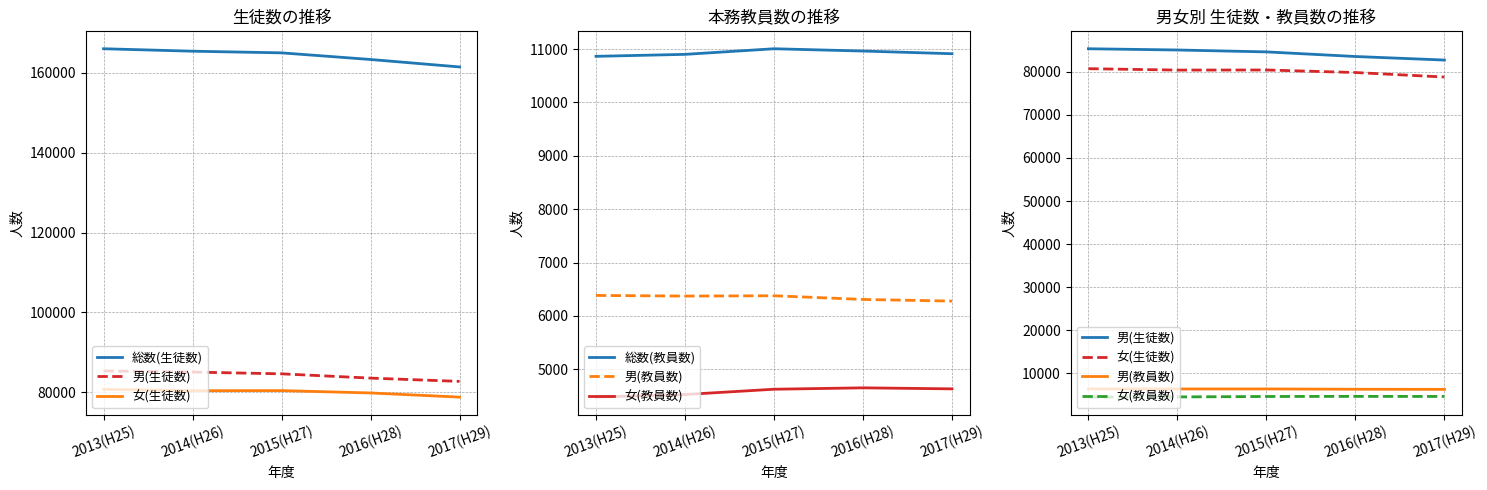

How many values in the 女(生徒数) series exceed 80391?

2